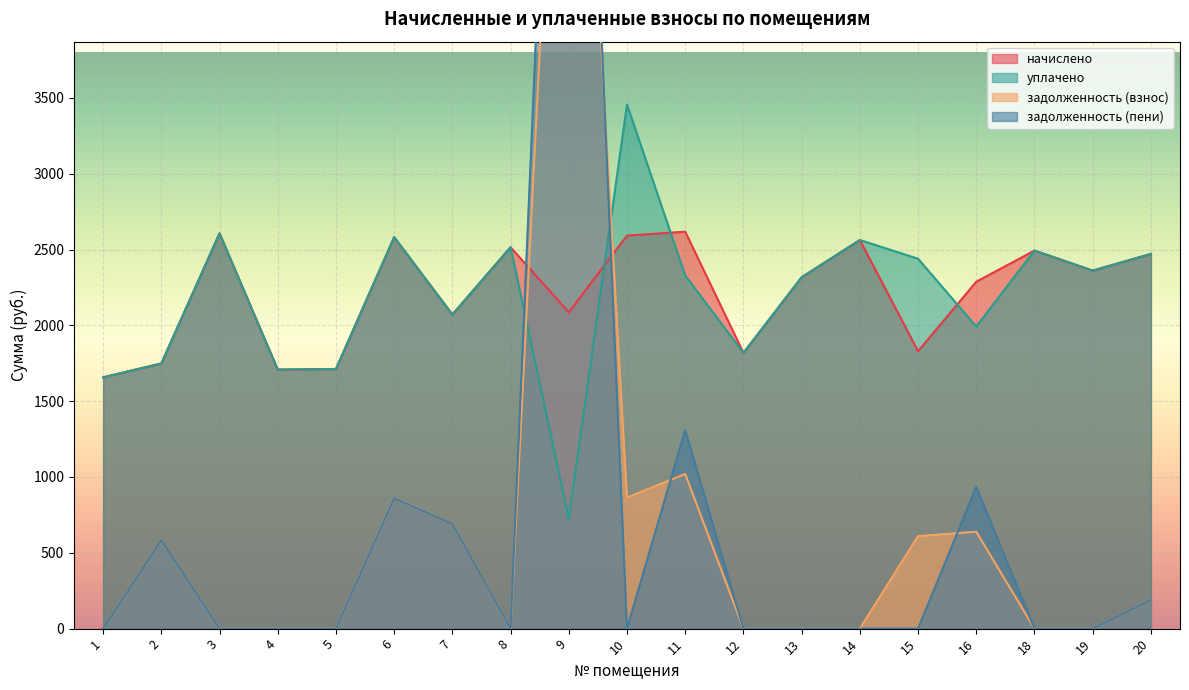

Which has a higher value, 10 or 7?

10